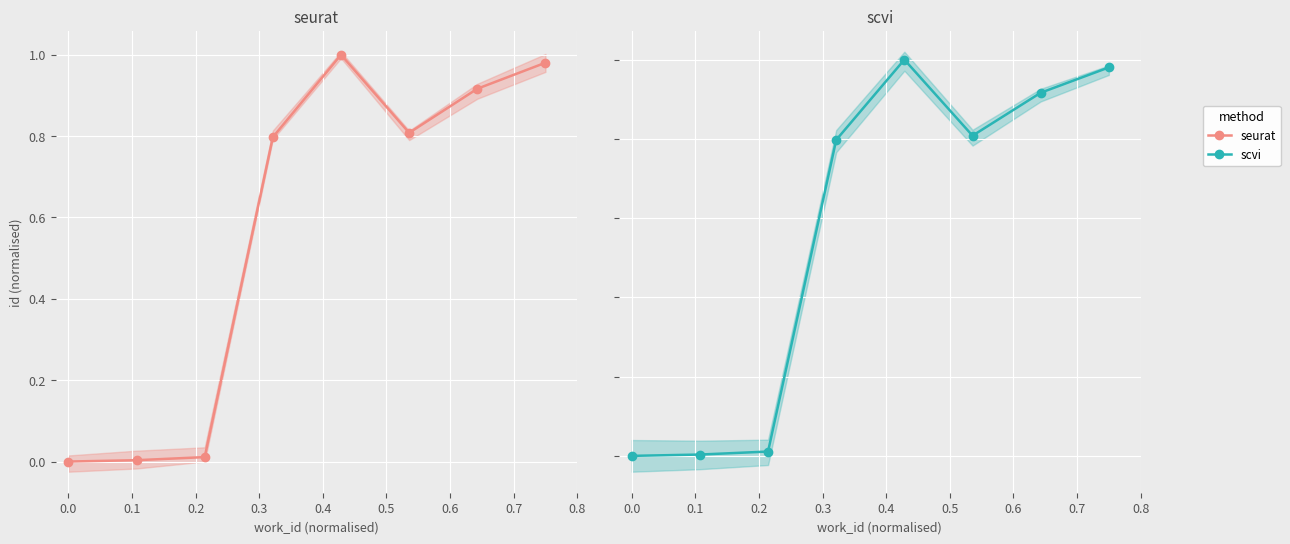

Is this an area chart (filled region under the line)?

No